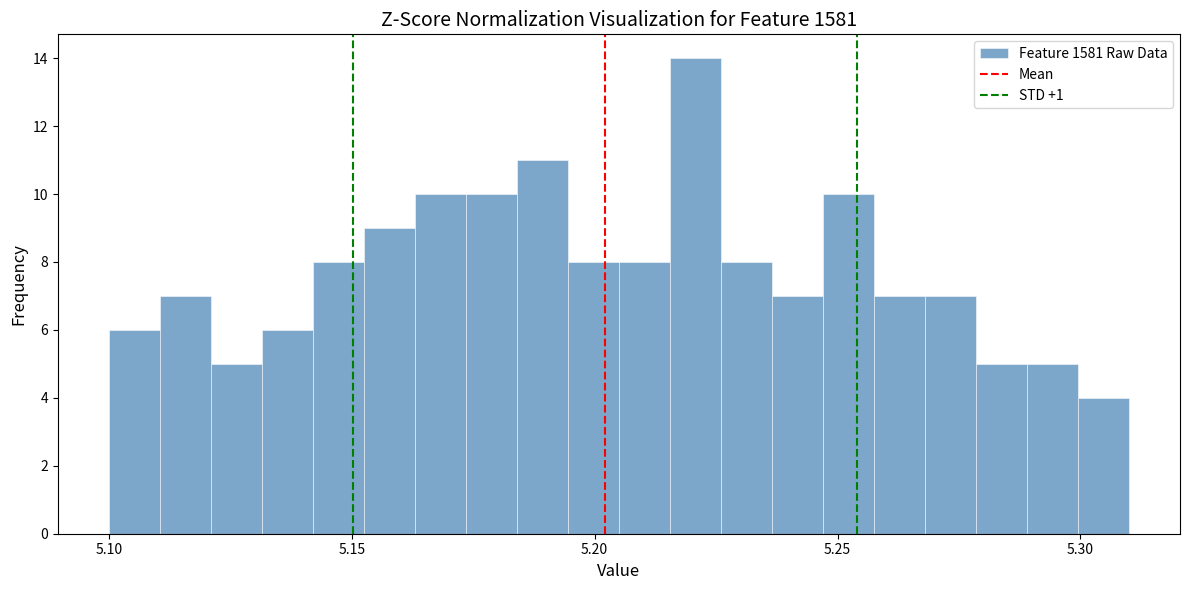

Read against the x-axis, roughly where is the centre of the tallest bar?

5.220